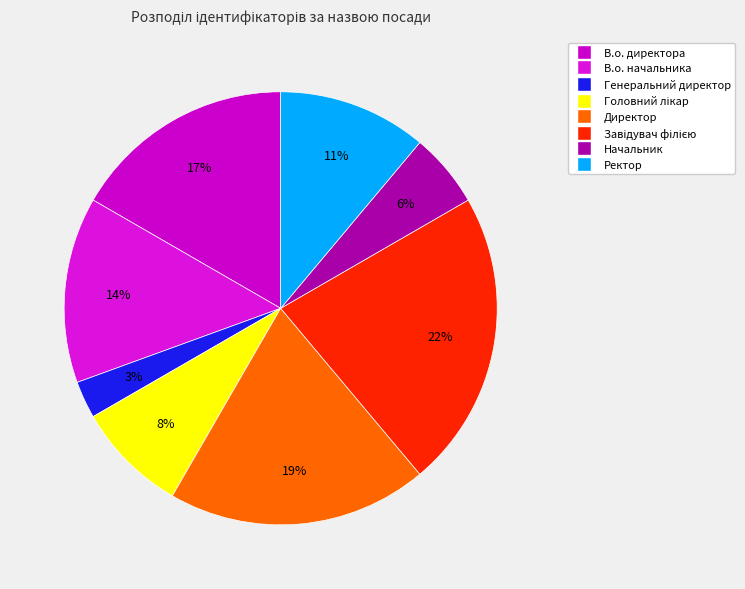

Is there a majority slice in this chart?

No